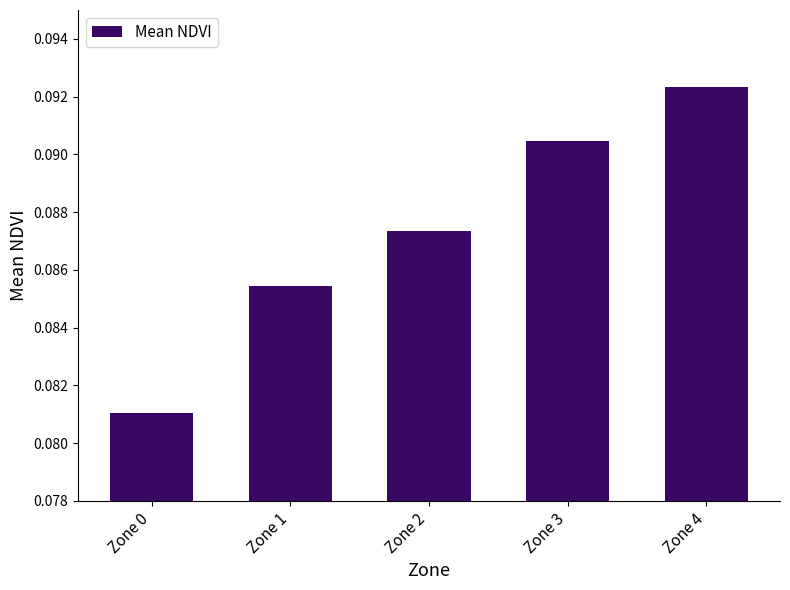

True or false: the data shows 0.0 at Zone 1.

False